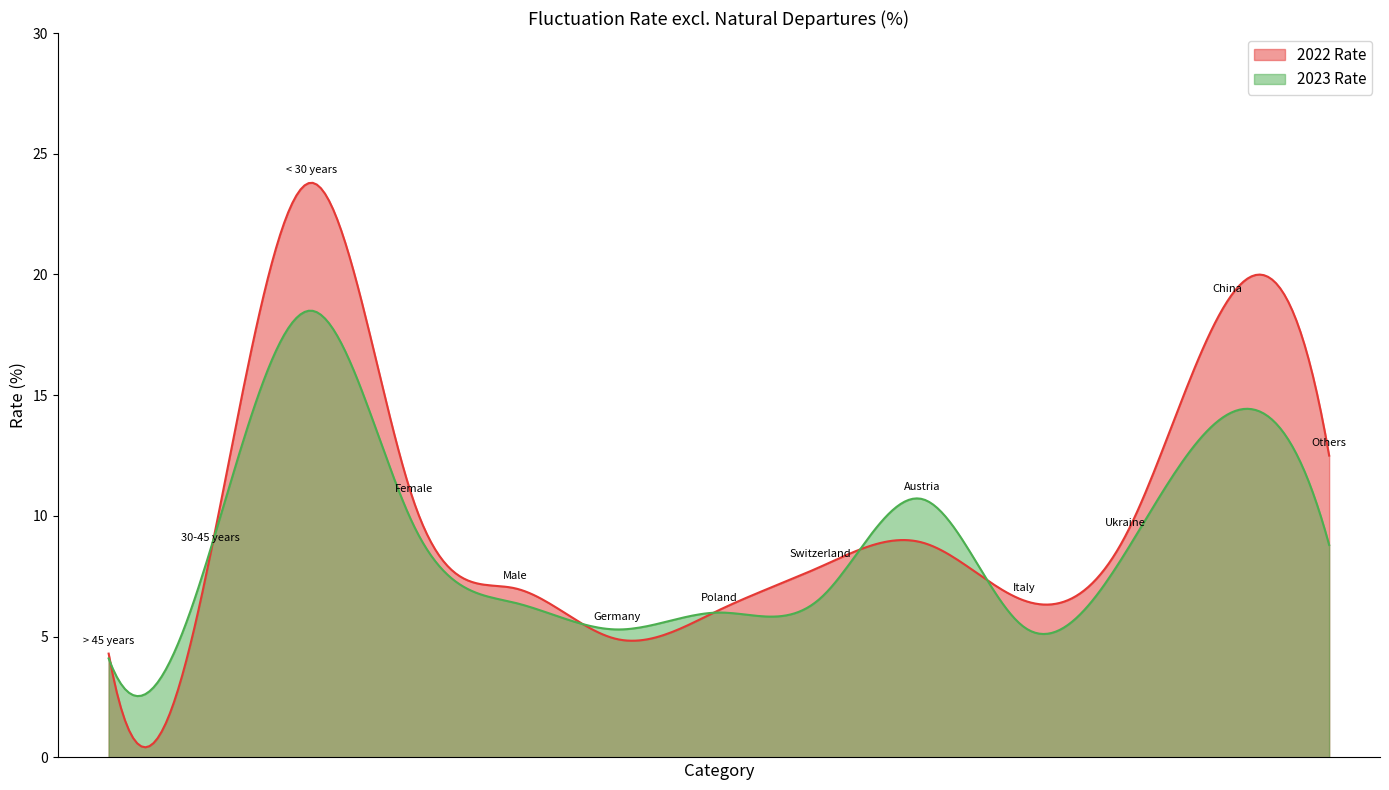

Between which two adjacent categories do 2022 Rate and 2023 Rate first intersect?

> 45 years and 30-45 years